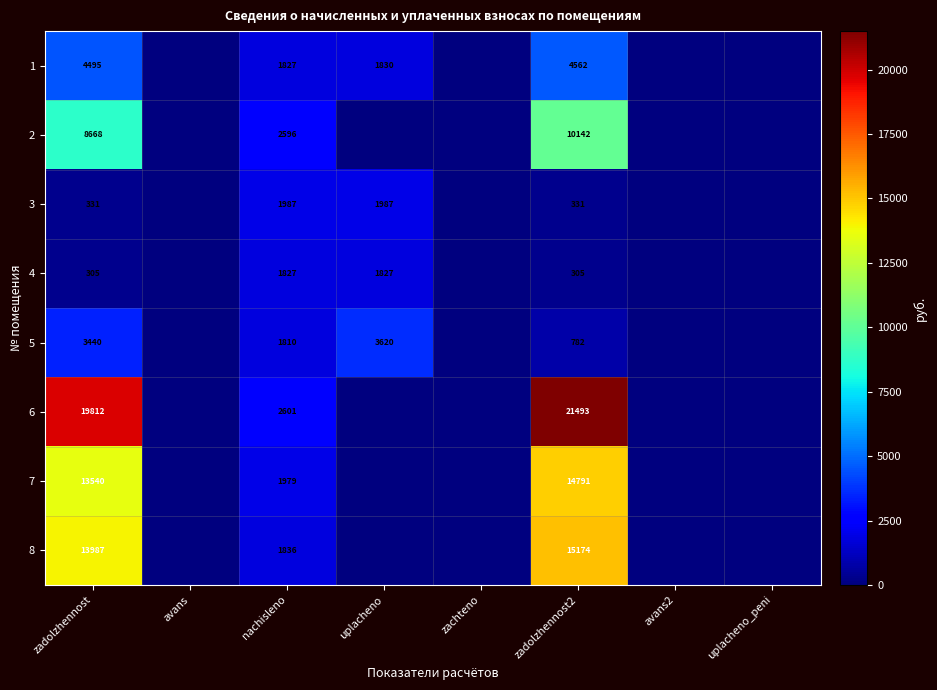

At zadolzhennost2, list the series in order from largest to smallest.

6, 8, 7, 2, 1, 5, 3, 4